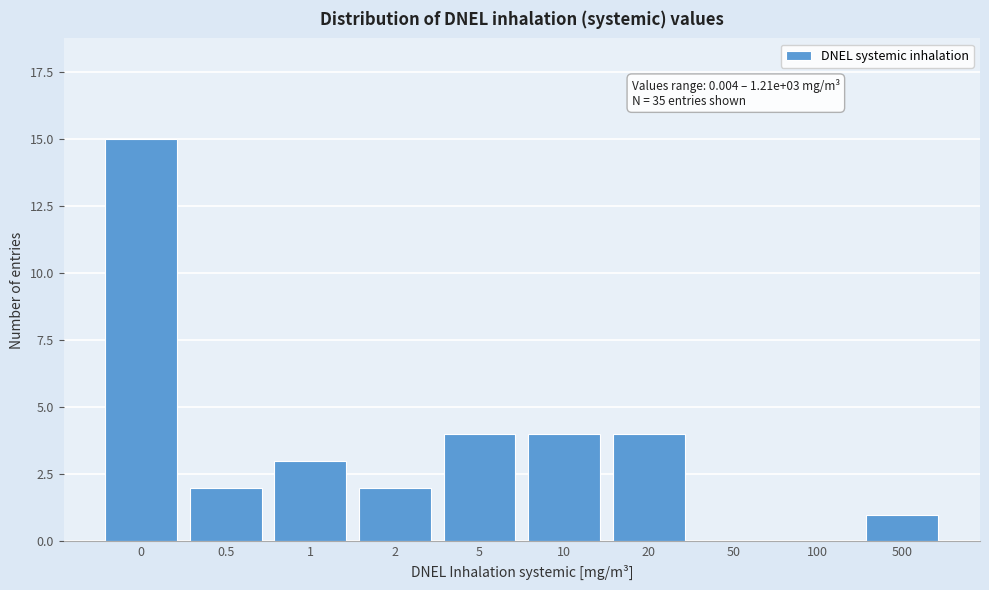

Reading left to right, what are all the values shown in this chart?

0=15	0.5=2	1=3	2=2	5=4	10=4	20=4	50=0	100=0	500=1